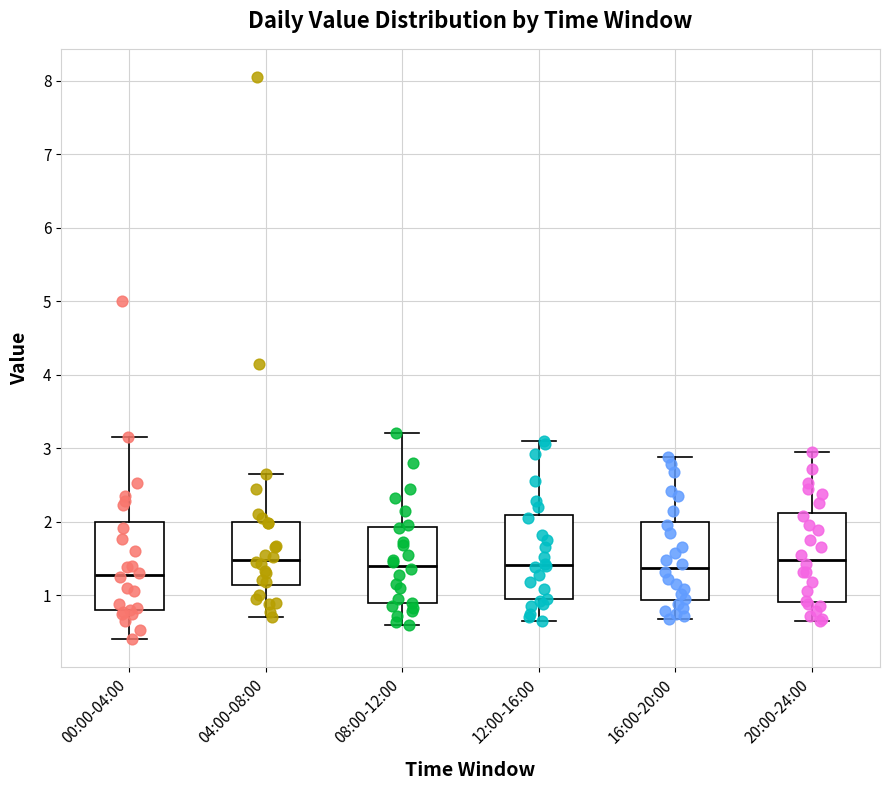

Reading left to right, read every box against the y-axis: the position of its median line, the range the box covers, and the ends of its whiskers. The values are not printed on the chart, so give them approximately, as read against the axis.

00:00-04:00: median 1.3, box 0.8 to 2.0, whiskers 0.4 to 3.2
04:00-08:00: median 1.5, box 1.1 to 2.0, whiskers 0.7 to 2.7
08:00-12:00: median 1.4, box 0.9 to 1.9, whiskers 0.6 to 3.2
12:00-16:00: median 1.4, box 0.9 to 2.1, whiskers 0.7 to 3.1
16:00-20:00: median 1.4, box 0.9 to 2.0, whiskers 0.7 to 2.9
20:00-24:00: median 1.5, box 0.9 to 2.1, whiskers 0.7 to 3.0